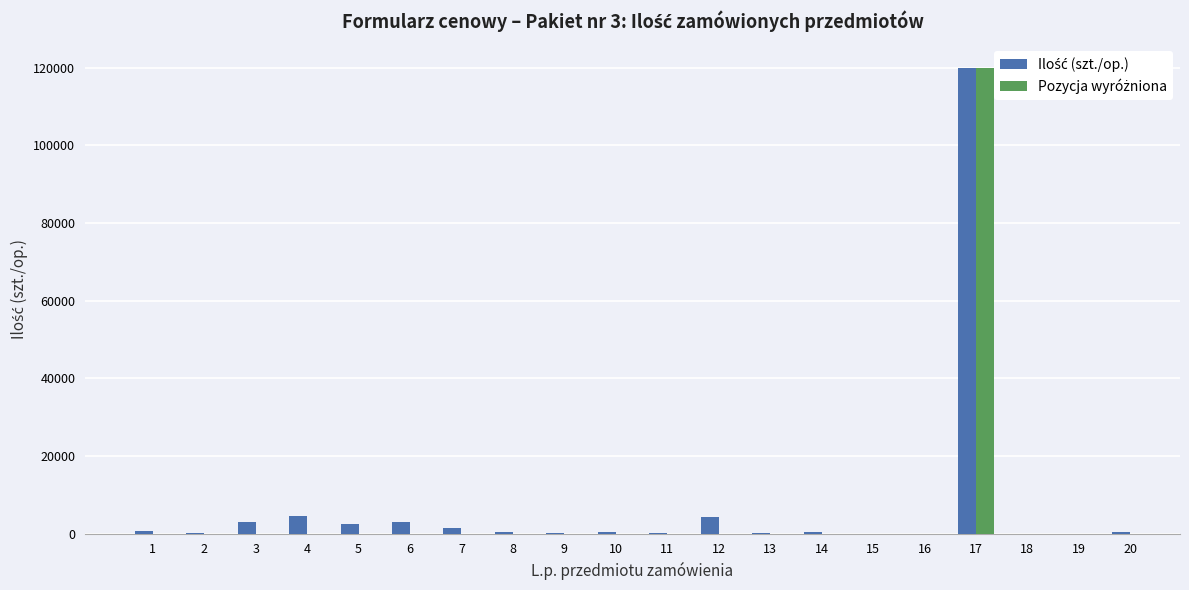

What is the change in value from 10 to 11?

-50